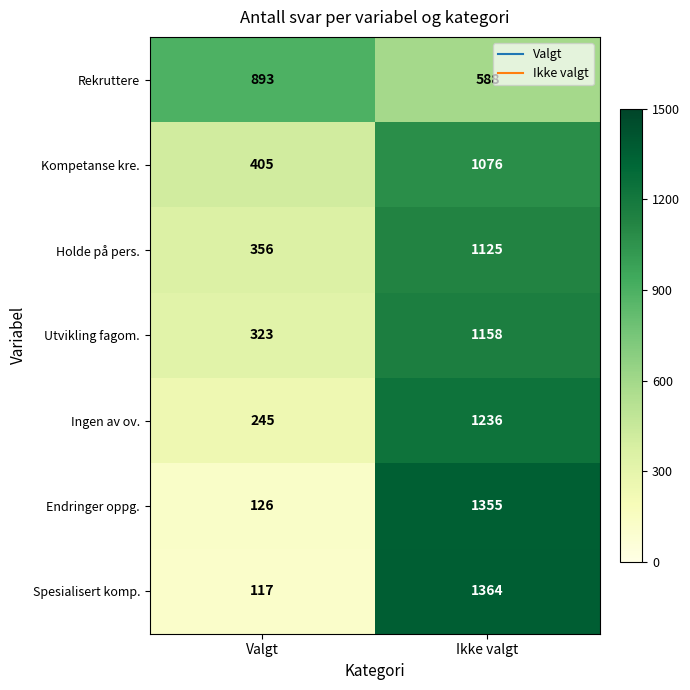

How many values in the Utvikling fagom. series are below 1158?

1